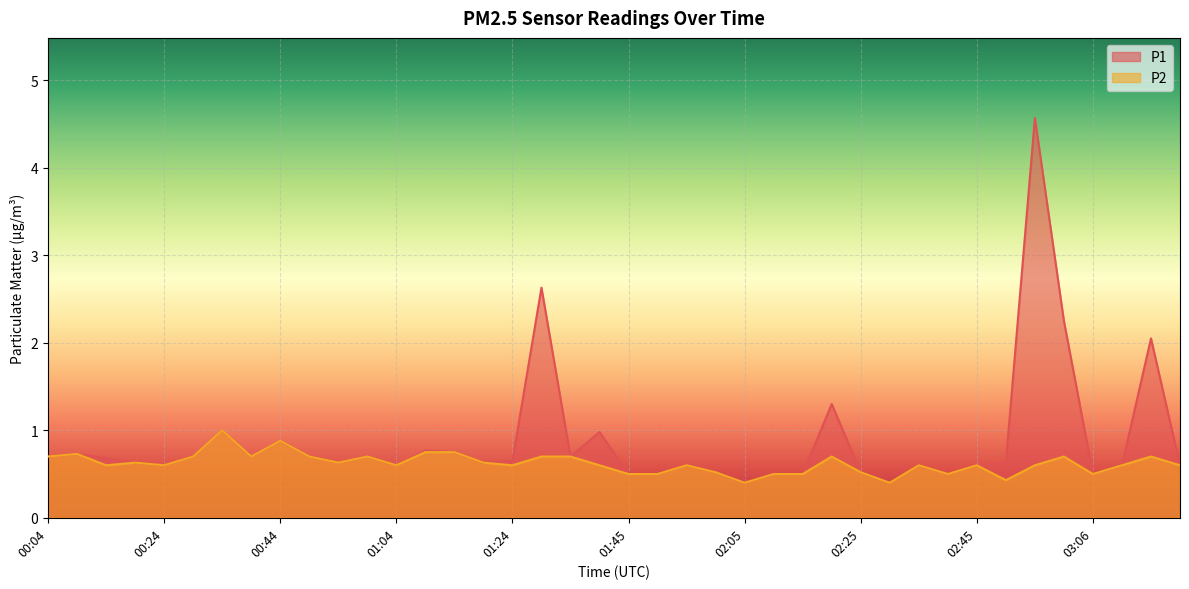

What is the difference between the maximum and minimum values in the P2 series?

0.6